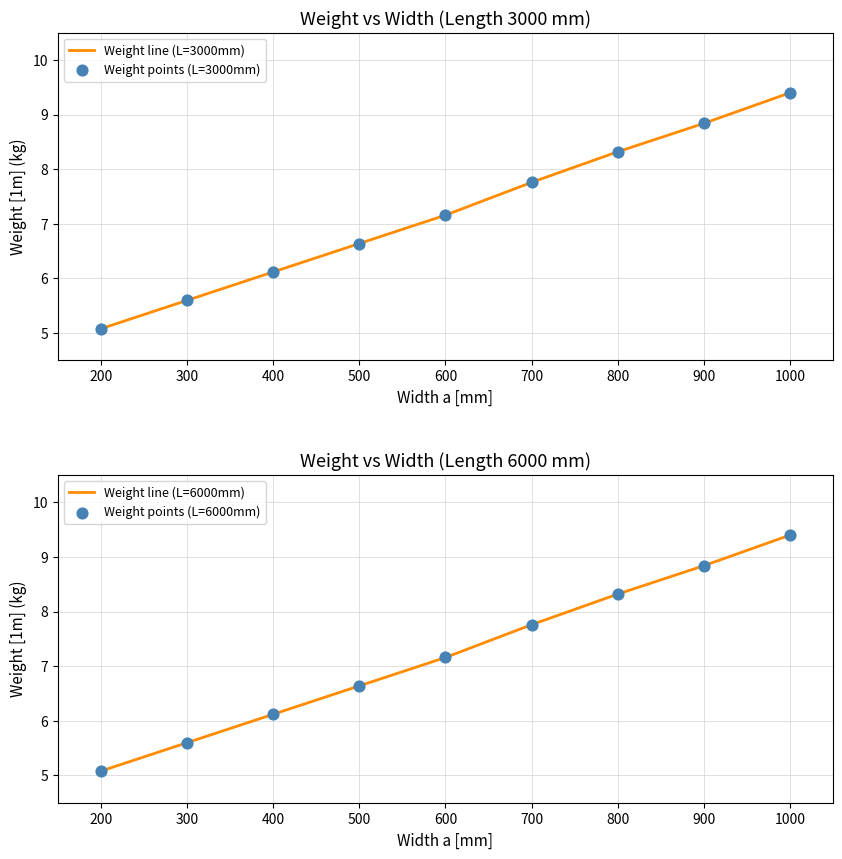

Which series has the widest spread of Y values?

Weight line (L=3000mm)